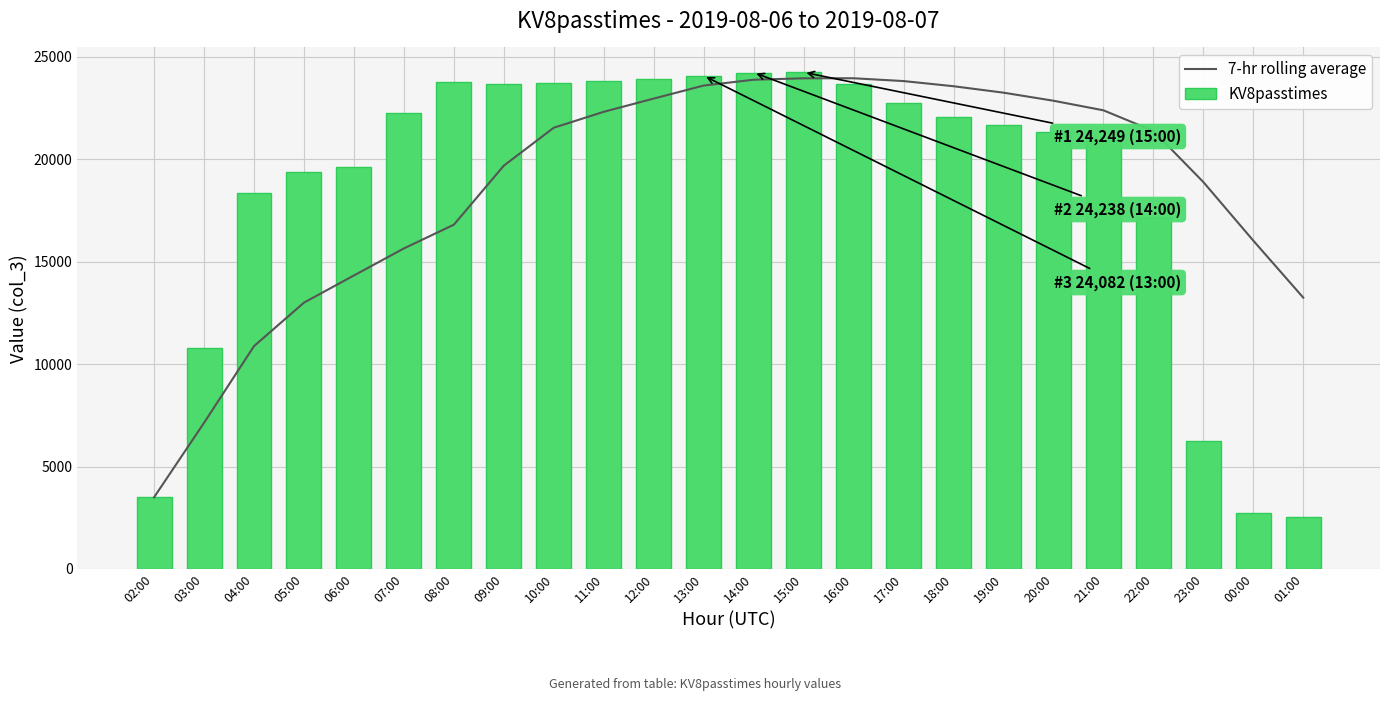

At which label is KV8passtimes closest to 13404?

03:00